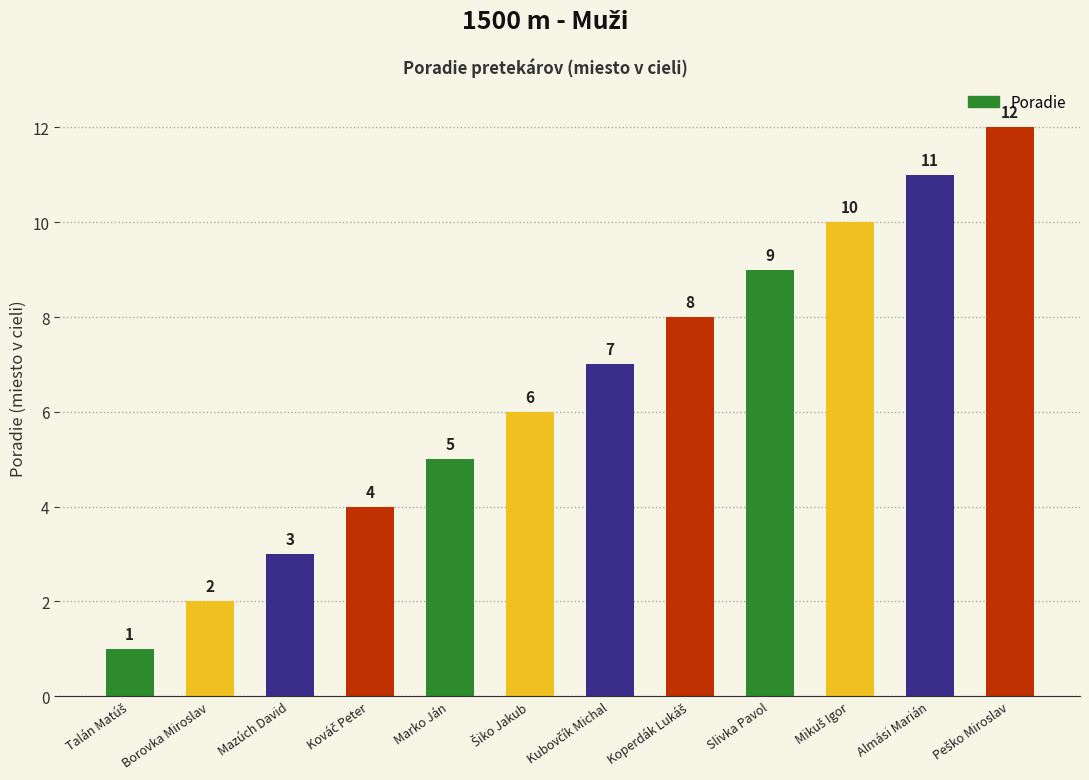

What position from the left is Talán Matúš?

1